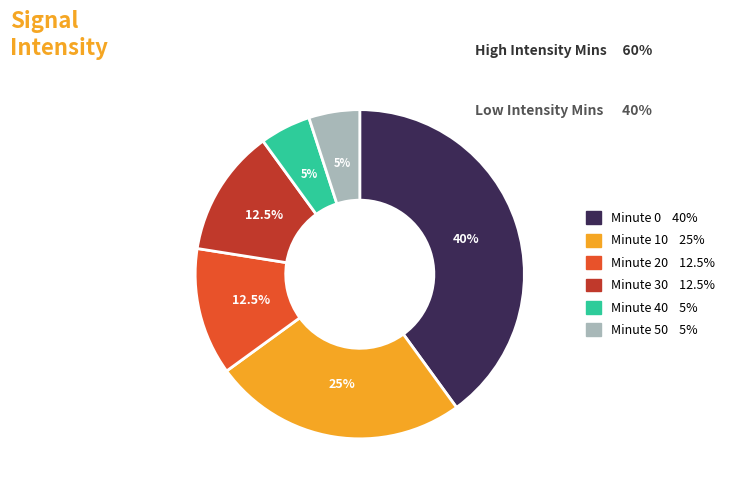

Is there any slice that represents more than half of the pie?

No